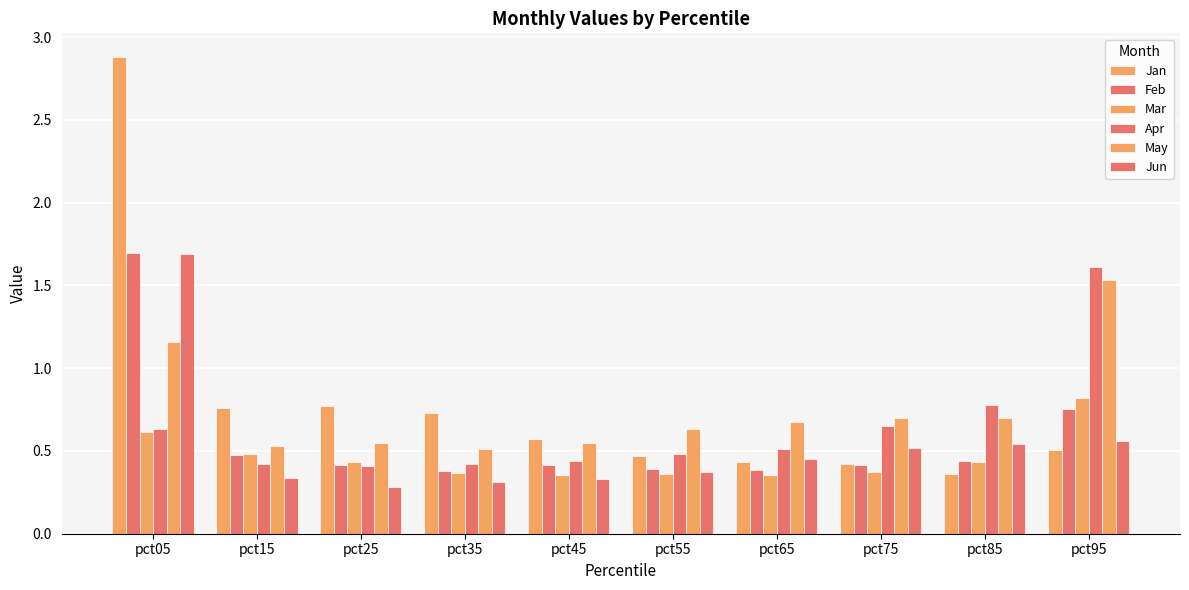

True or false: Jun has a value of 0.3 at pct45.

True